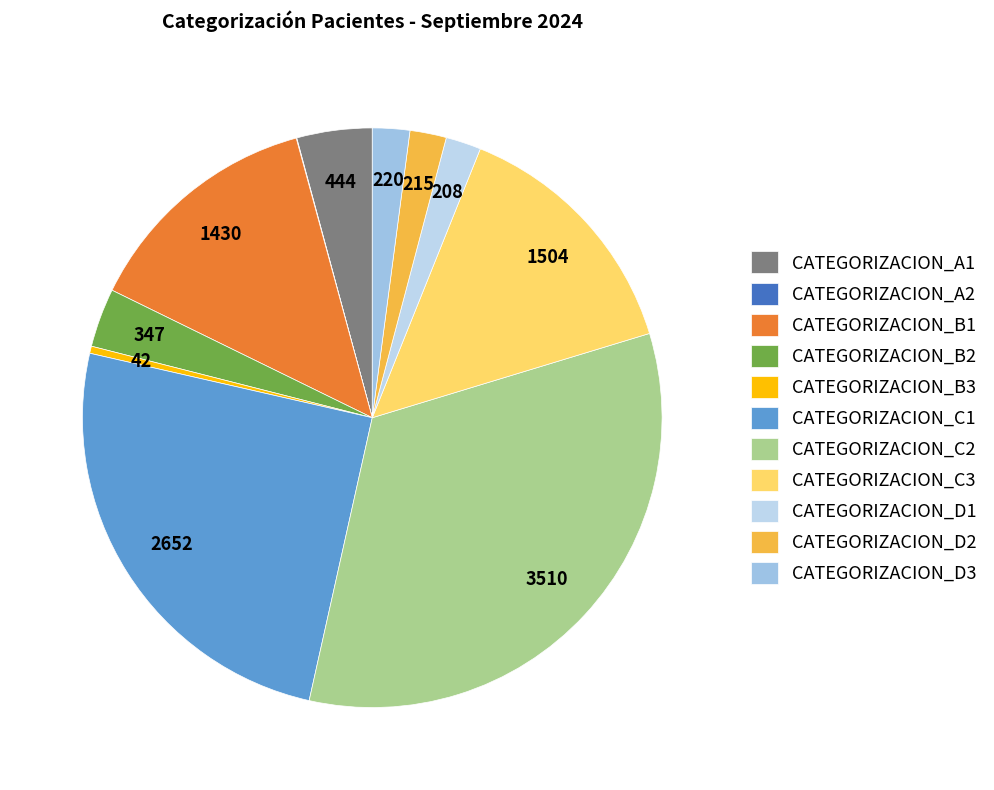

To the nearest percent, what portion does CATEGORIZACION_C3 represent?

14%